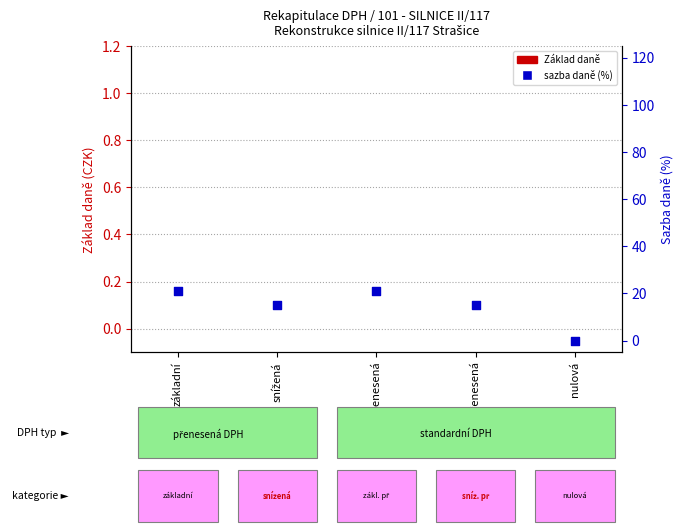

At which category is the sum across all series the highest?

základní